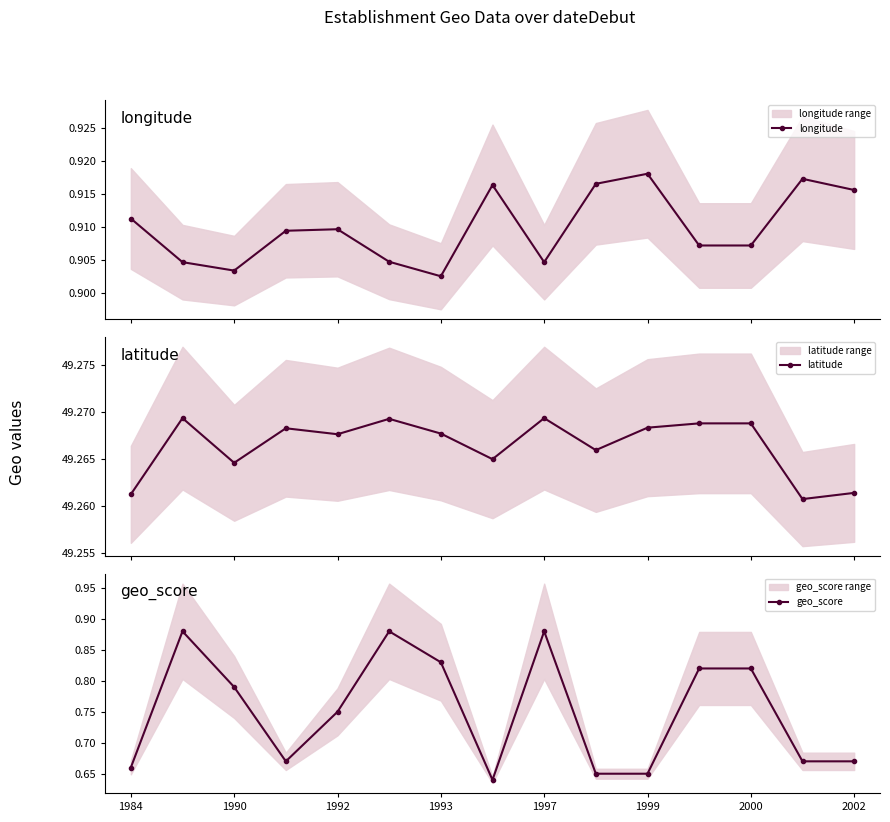

How many interior local peaks does the geo_score series have?

3